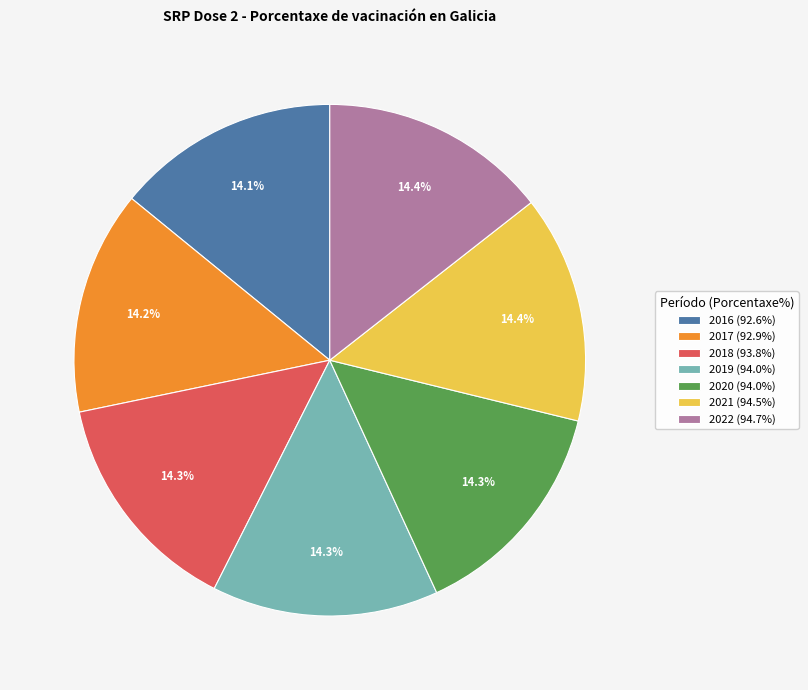

The 2020 slice represents 26% of the pie. True or false?

False